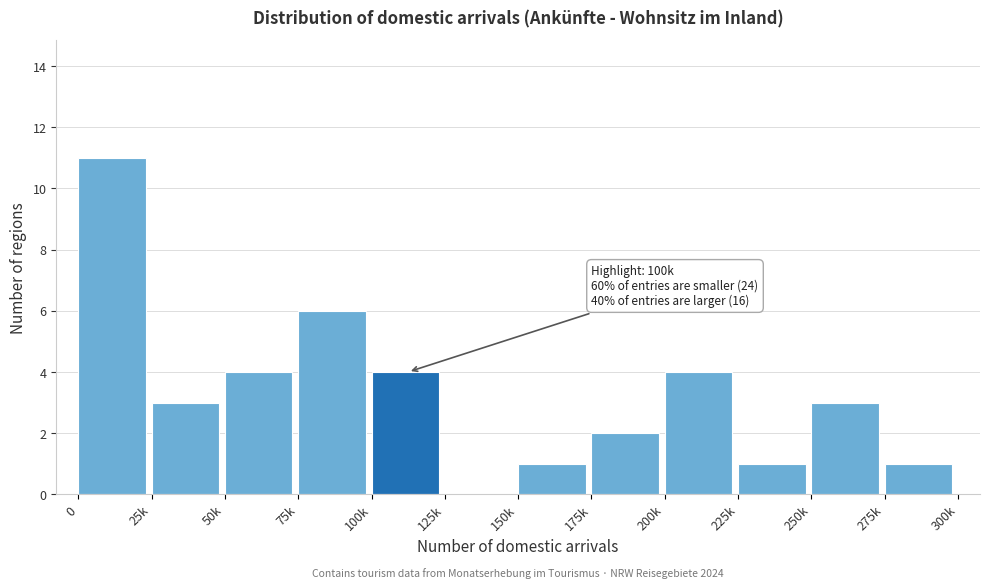

Reading left to right, what are all the values shown in this chart?

0=11	25k=3	50k=4	75k=6	100k=4	125k=0	150k=1	175k=2	200k=4	225k=1	250k=3	275k=1